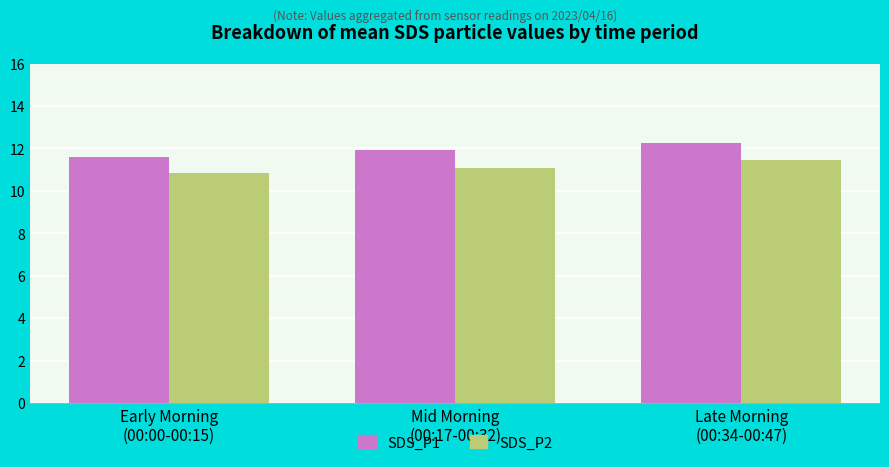

What is the sum of all SDS_P2 values?

33.4